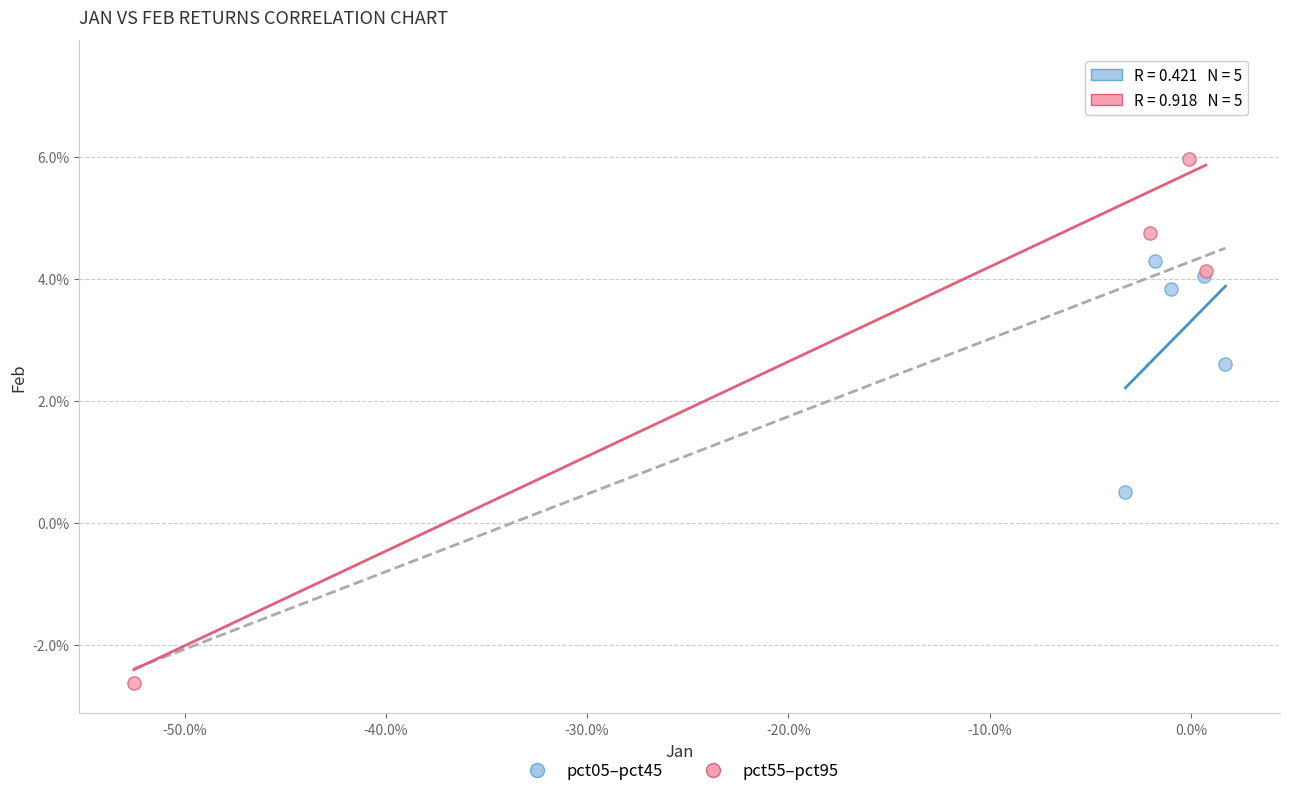

What are all the series names shown in the legend?

pct05–pct45, pct55–pct95